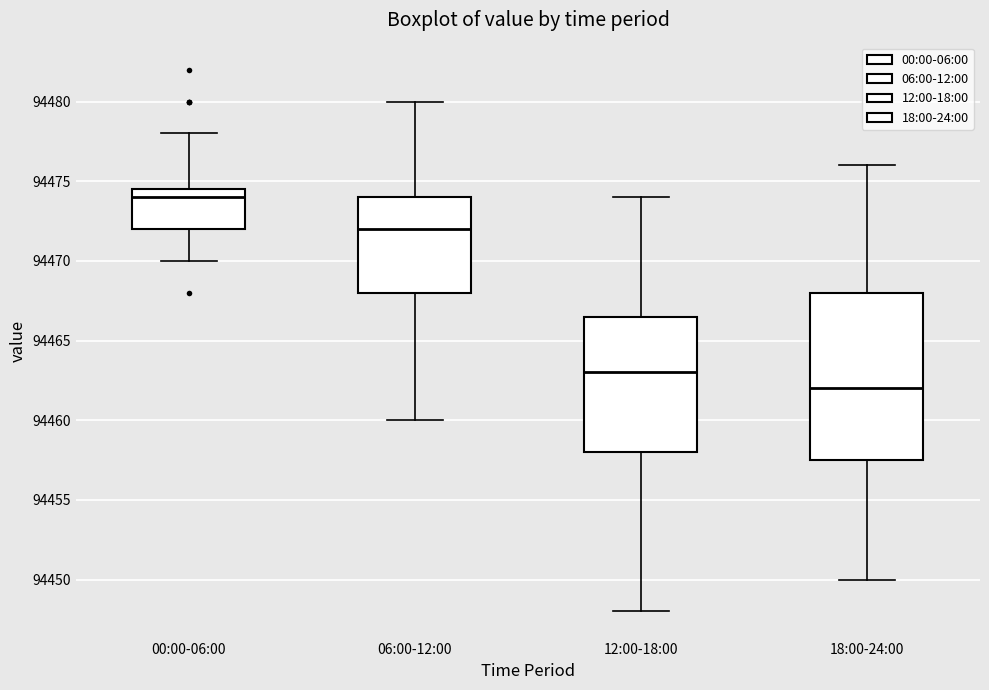

Reading left to right, read every box against the y-axis: the position of its median line, the range the box covers, and the ends of its whiskers. The values are not printed on the chart, so give them approximately, as read against the axis.

00:00-06:00: median 94474.0, box 94472.0 to 94474.5, whiskers 94470.0 to 94478.0
06:00-12:00: median 94472.0, box 94468.0 to 94474.0, whiskers 94460.0 to 94480.0
12:00-18:00: median 94463.0, box 94458.0 to 94466.5, whiskers 94448.0 to 94474.0
18:00-24:00: median 94462.0, box 94457.5 to 94468.0, whiskers 94450.0 to 94476.0